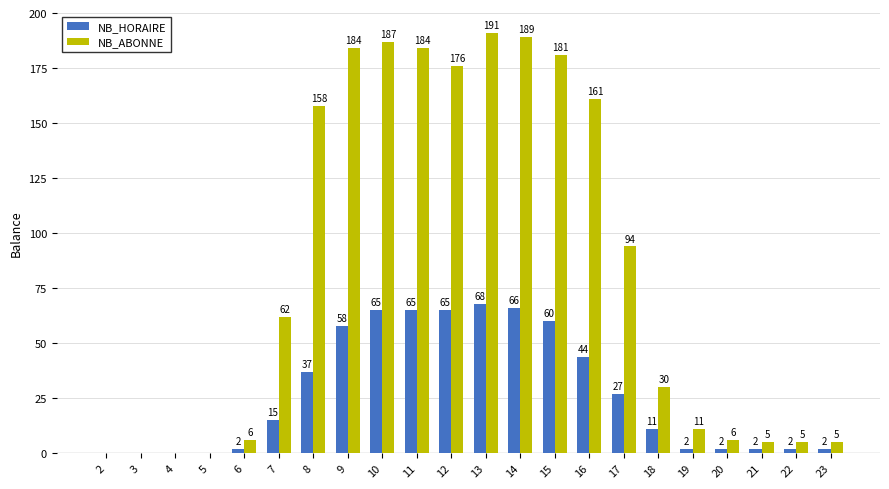

What is the sum of all NB_ABONNE values?

1835